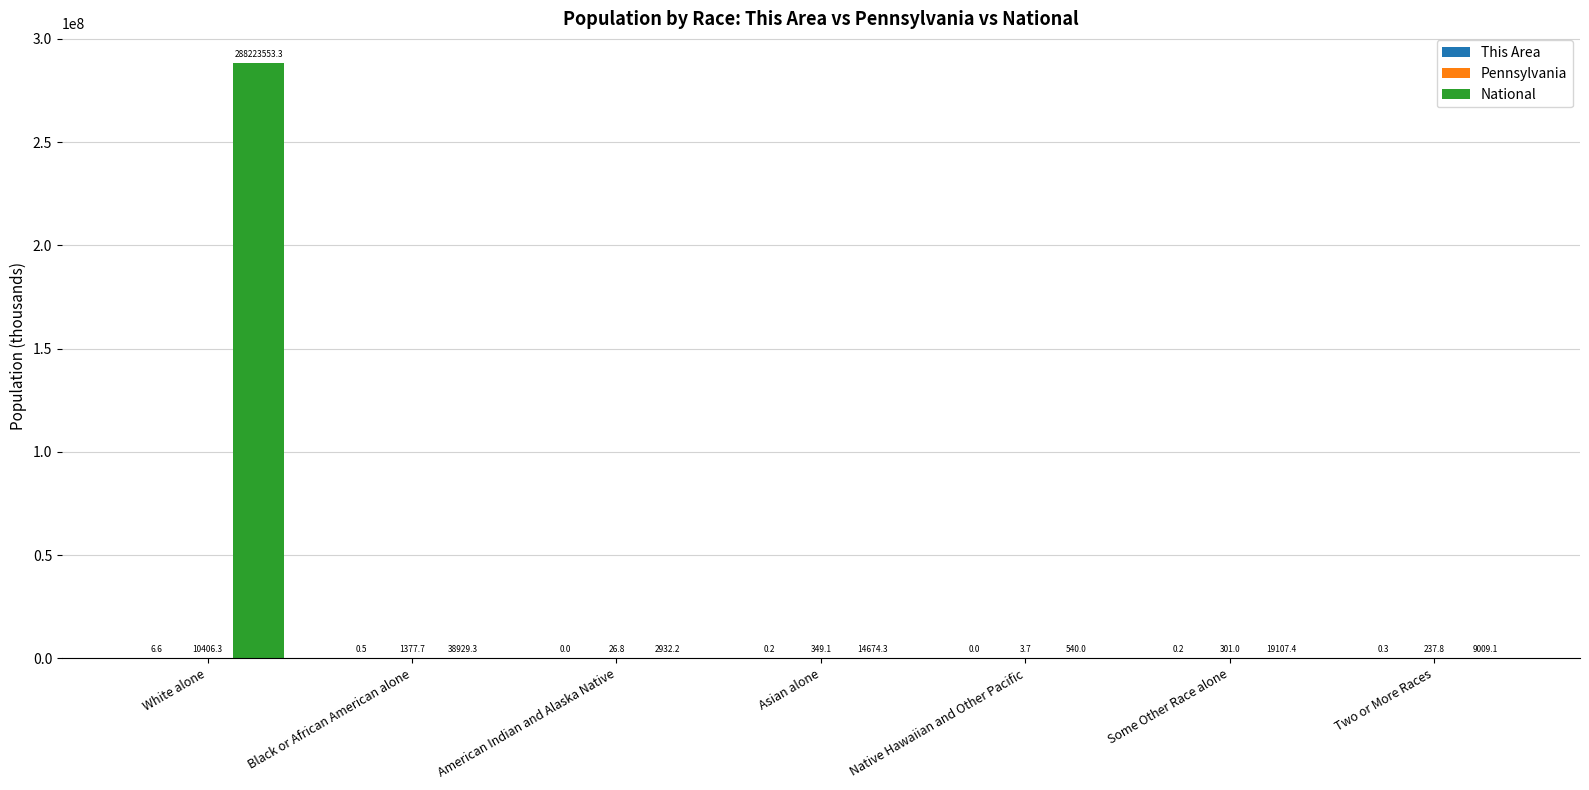

Between Asian alone and Some Other Race alone, which series saw the biggest shift?

National